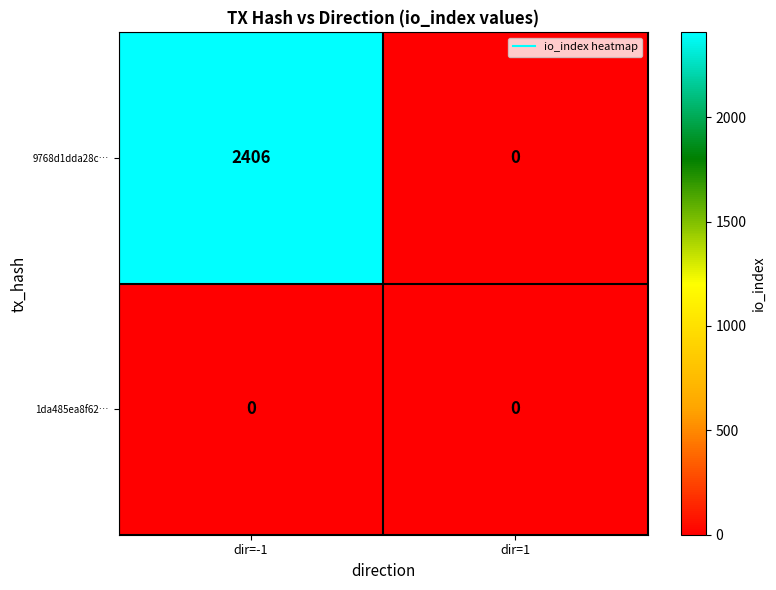

Count the number of categories in the chart.

2